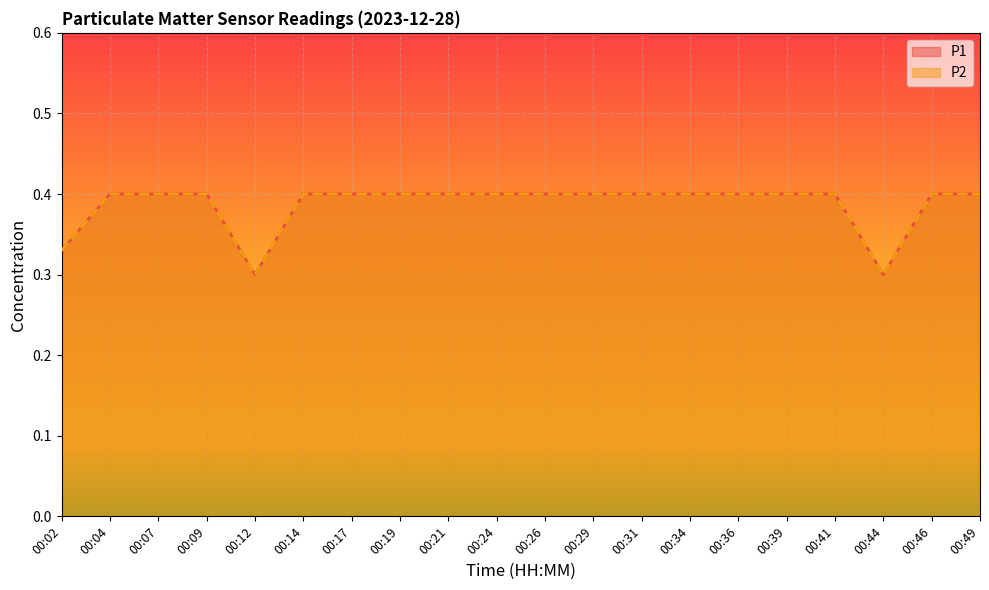

True or false: P1 has a value of 0.6 at 00:02.

False